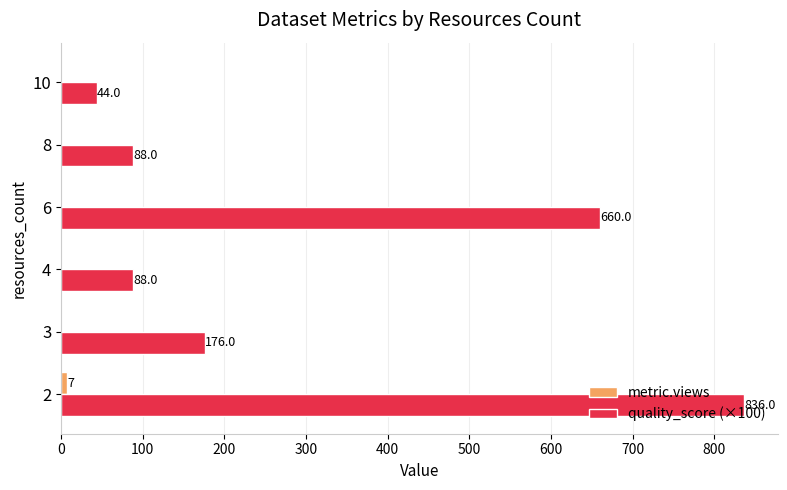

Count the number of categories in the chart.

6